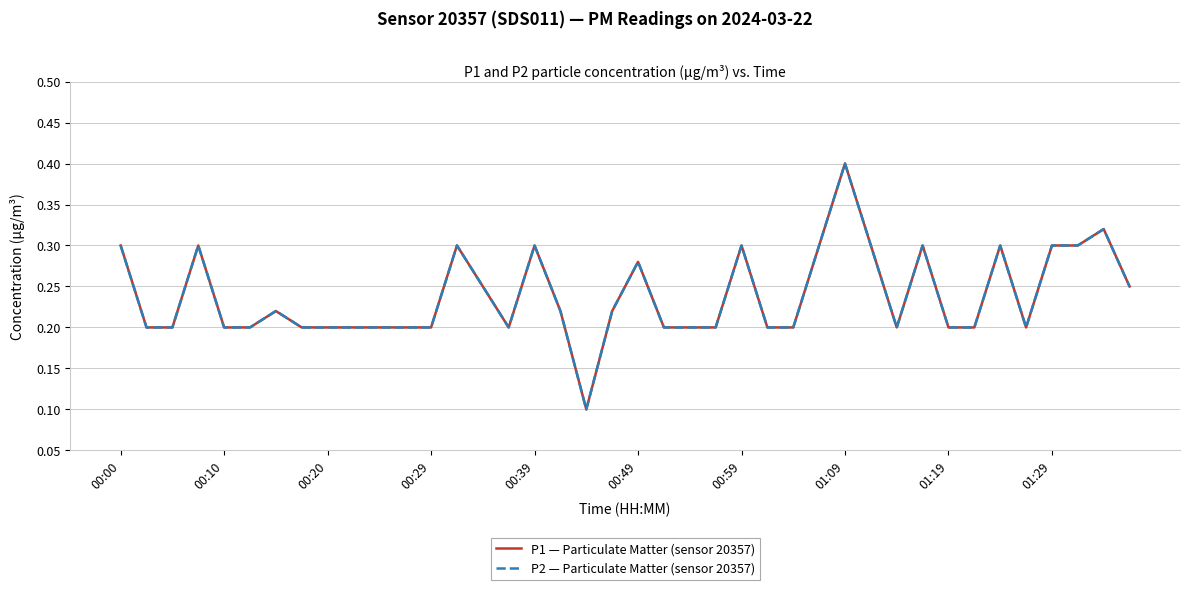

Does the chart have visible grid lines?

Yes